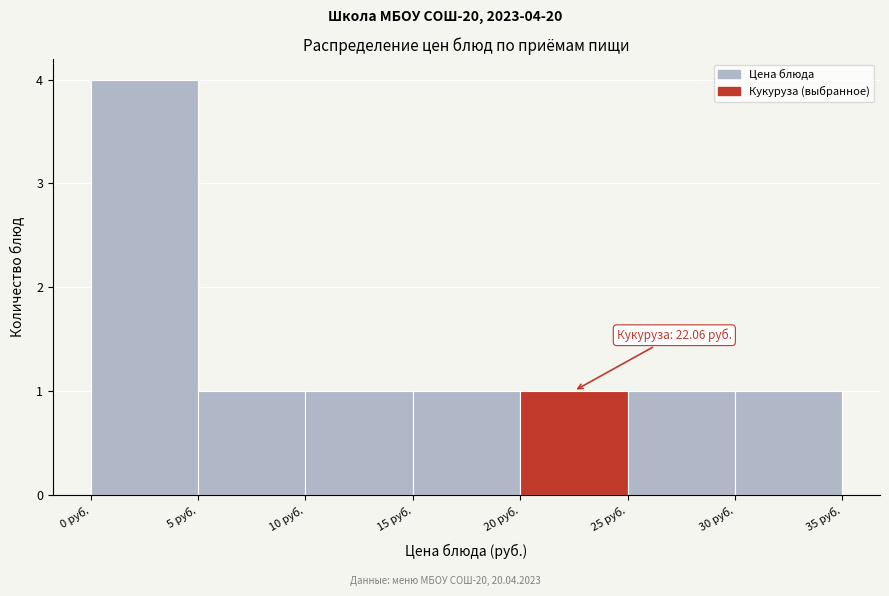

Which range on the x-axis has the tallest bar?

0 to 5